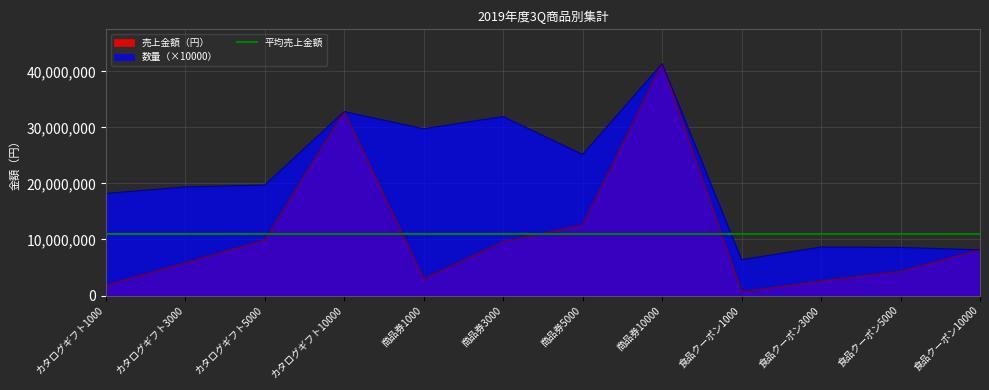

True or false: 売上金額（円） has more than 2 interior local peaks.

False